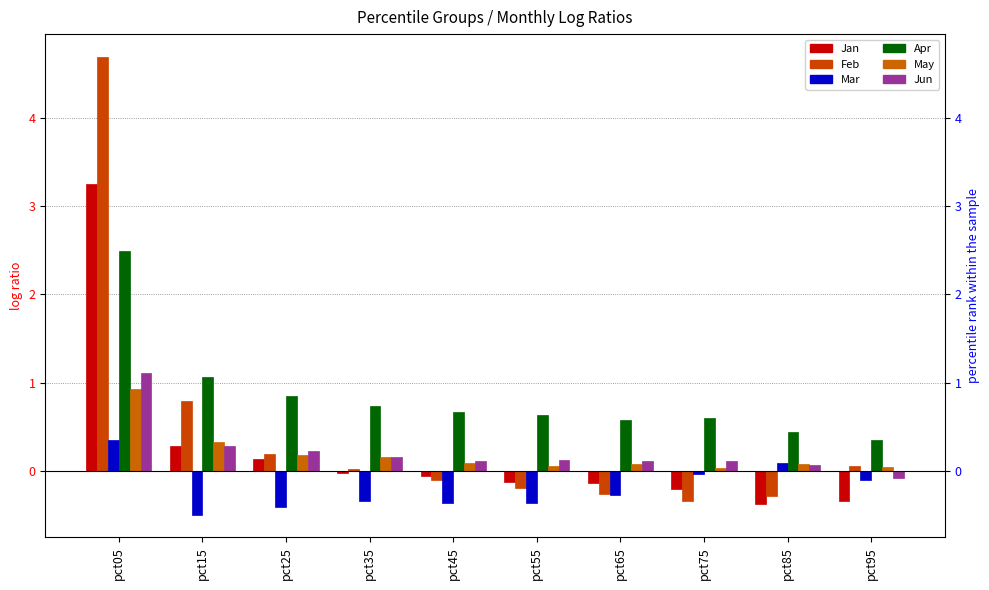

Is the value of Jan at pct55 greater than the value of Feb at pct65?

Yes